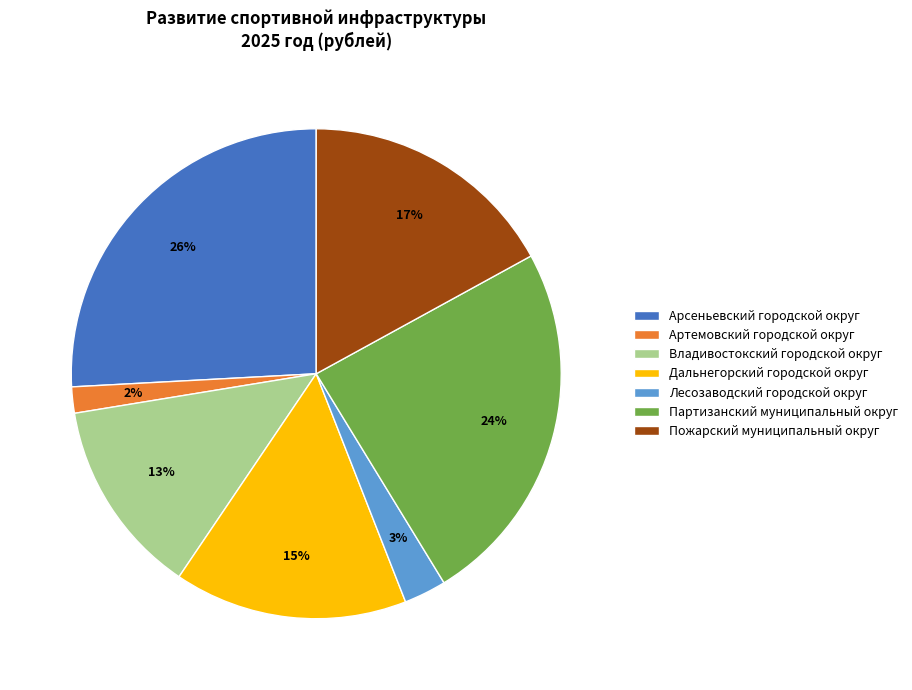

To the nearest percent, what portion does Лесозаводский городской округ represent?

3%